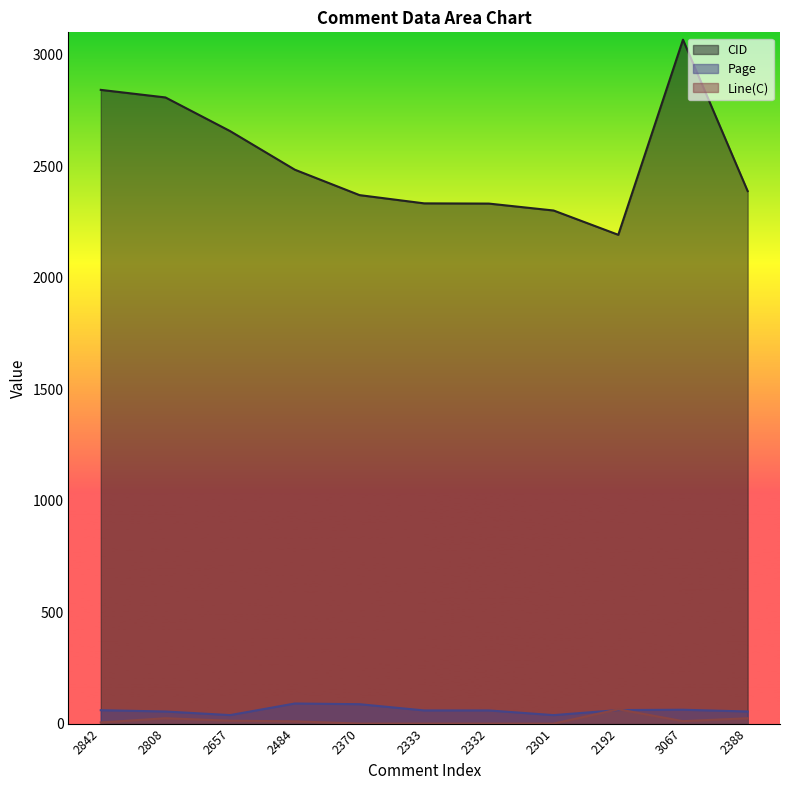

Reading left to right, list all the values displayed in this chart.

CID: 2842=2842.0	2808=2808.0	2657=2657.0	2484=2484.0	2370=2370.0	2333=2333.0	2332=2332.0	2301=2301.0	2192=2192.0	3067=3067.0	2388=2388.0
Page: 2842=60.0	2808=54.2	2657=38.1	2484=90.1	2370=87.0	2333=59.0	2332=59.0	2301=38.0	2192=60.6	3067=62.1	2388=54.2
Line(C): 2842=5.0	2808=24.0	2657=13.0	2484=10.0	2370=0.0	2333=0.0	2332=0.0	2301=0.0	2192=64.0	3067=11.0	2388=24.0